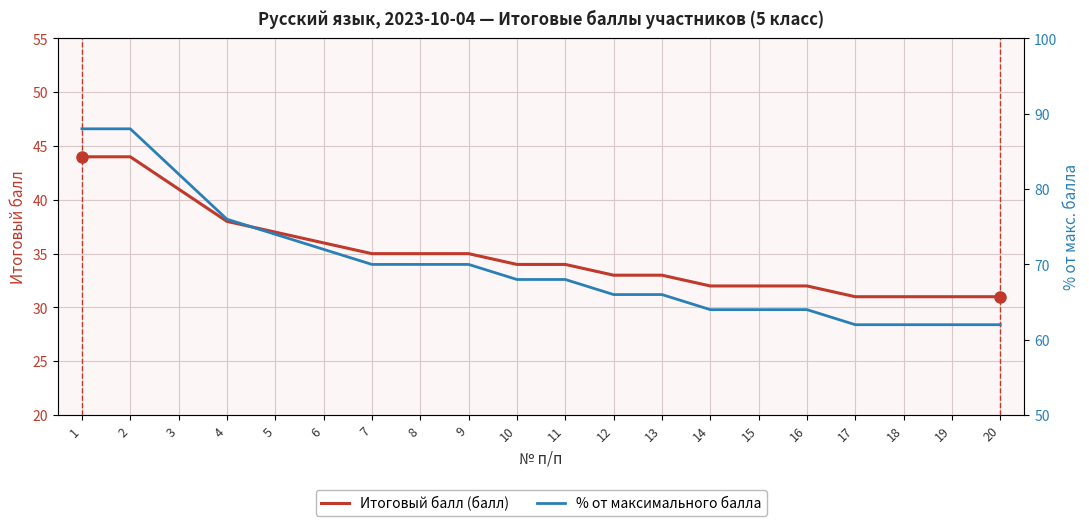

How many lines are shown in the chart?

2